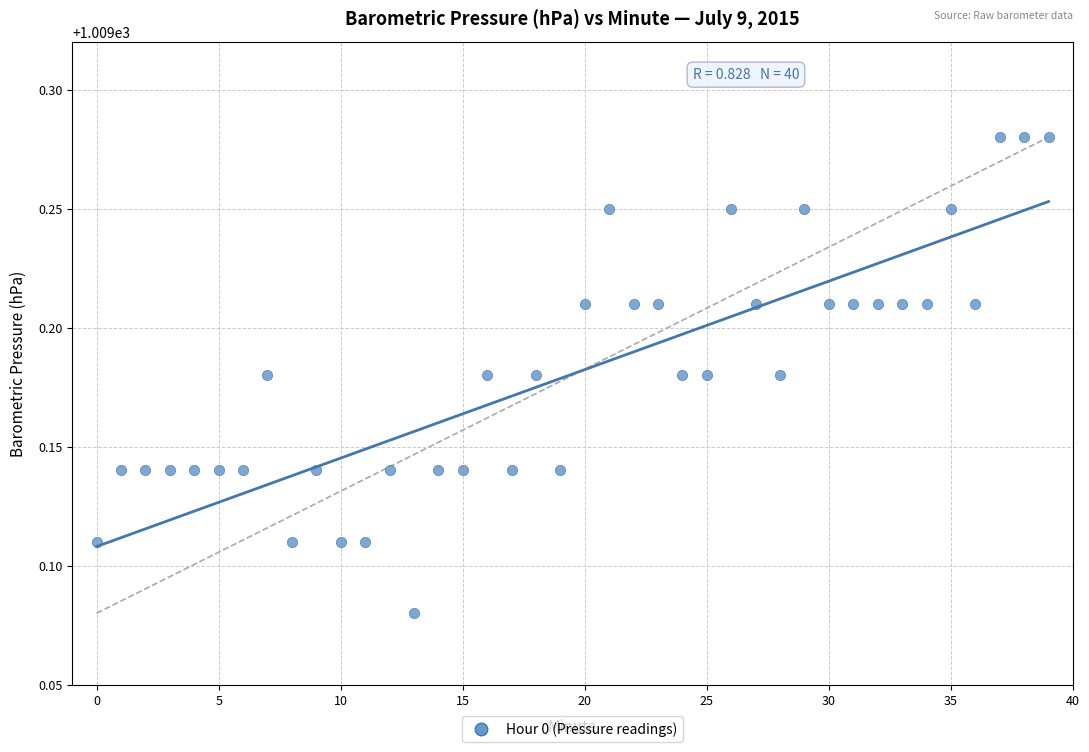

How many points are shown in the scatter plot?

40